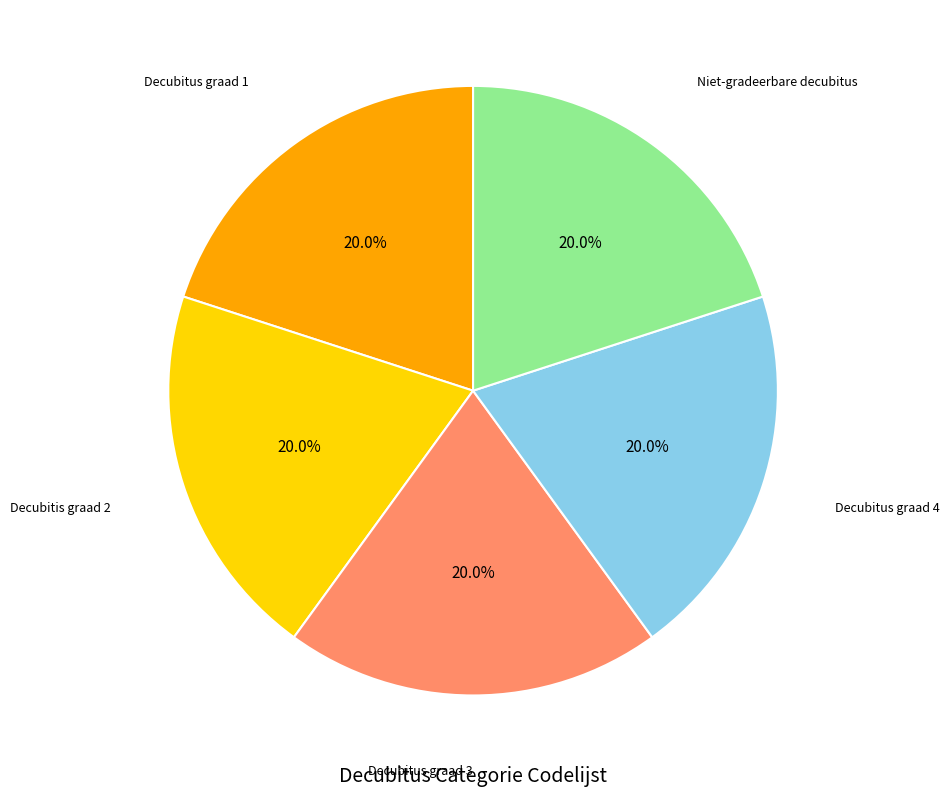

Is there a majority slice in this chart?

No